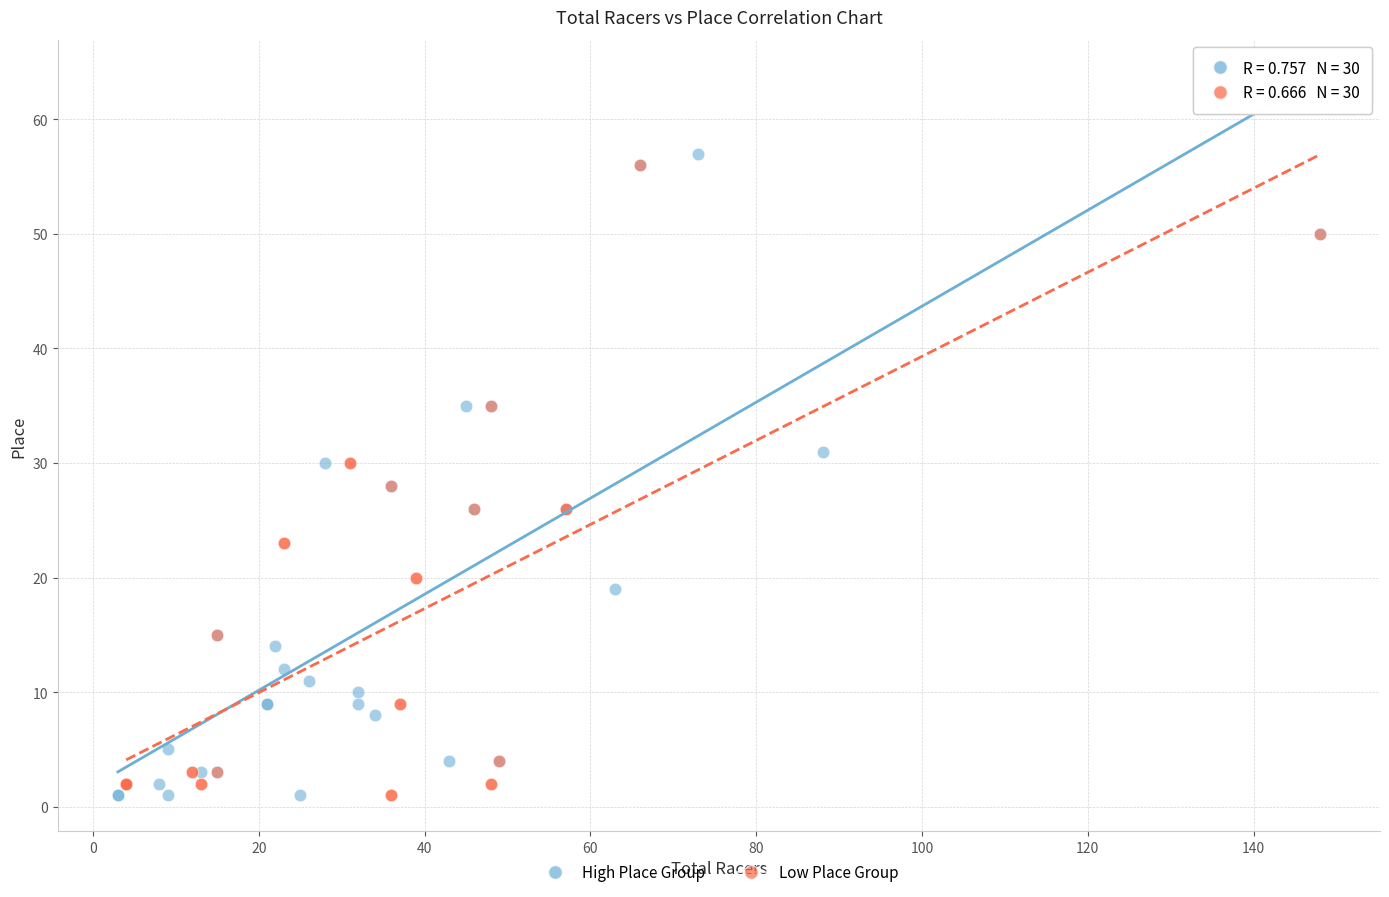

What are all the series names shown in the legend?

High Place Group, Low Place Group